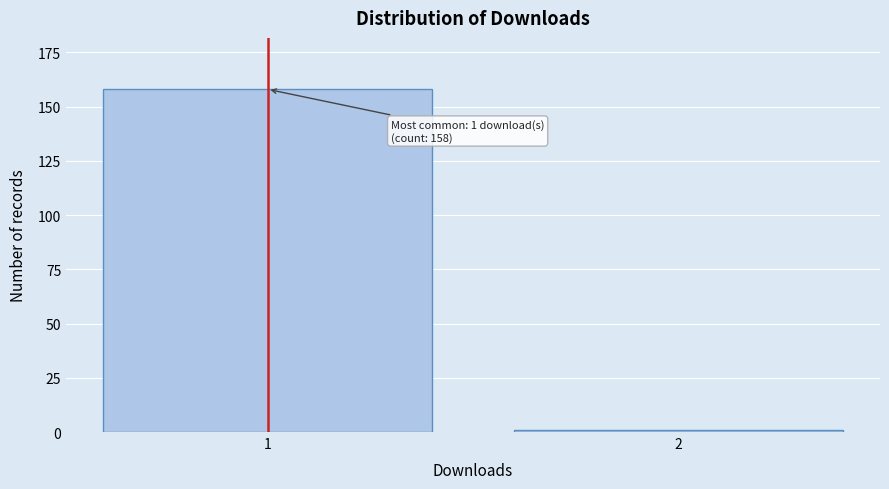

Reading right to left, what are all the values shown in this chart?

1	158